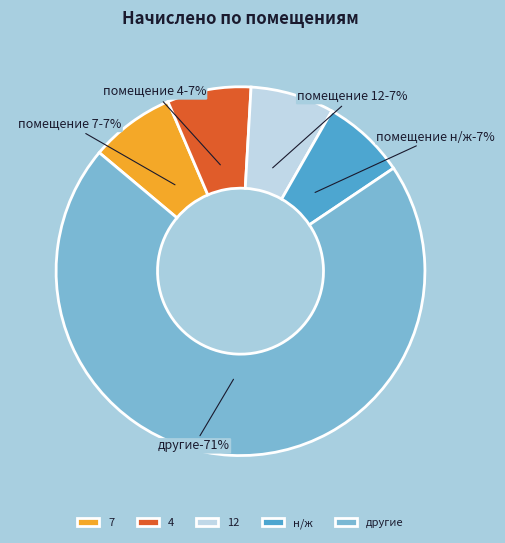

What portion of the pie excludes н/ж?

92.7%